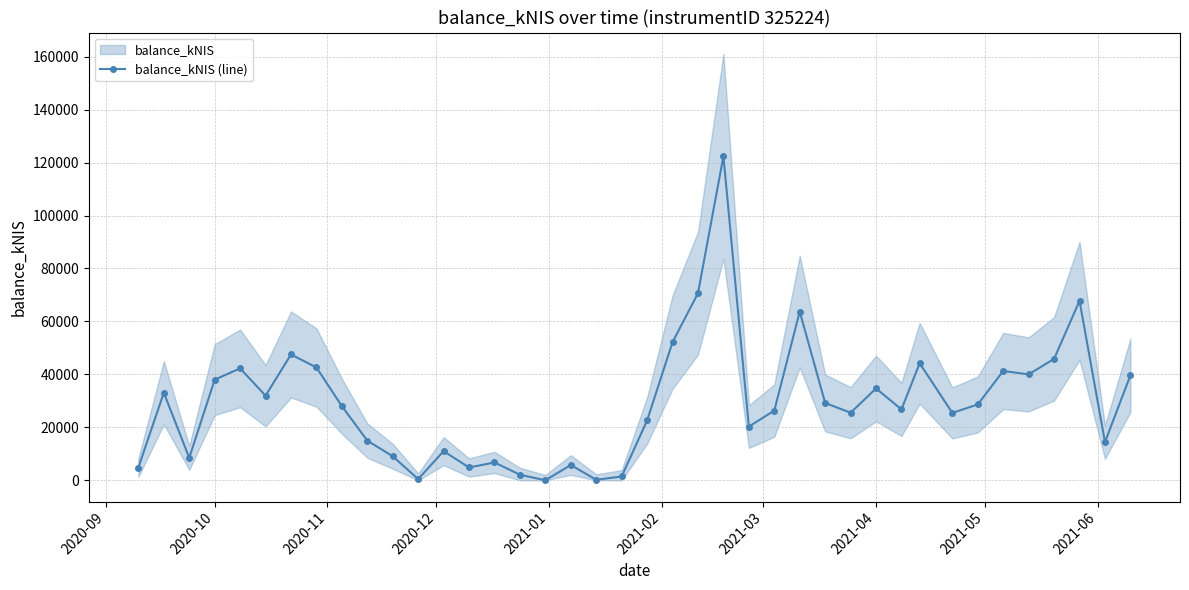

How many interior local valleys (lower than both neighbors) does the data have?

12